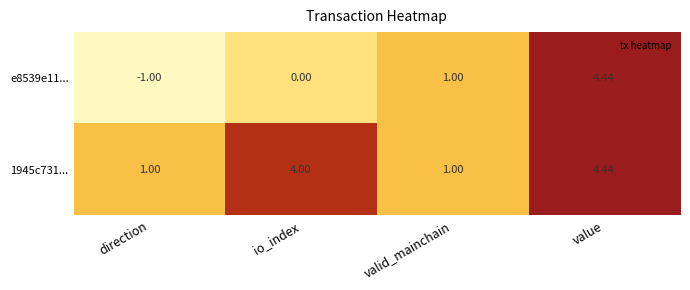

Which series has the largest range (max minus min)?

e8539e11...